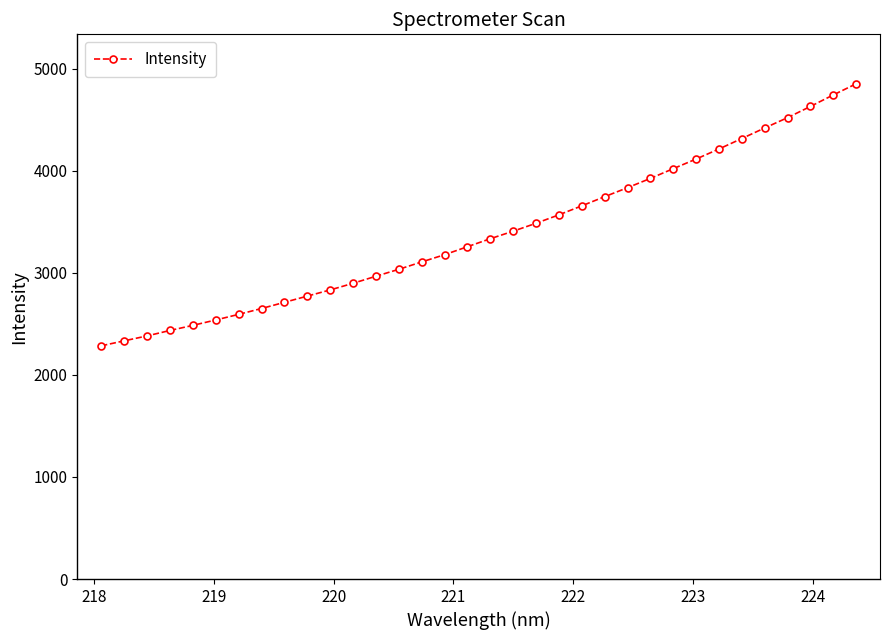

What is the maximum value shown in the chart?

4849.8